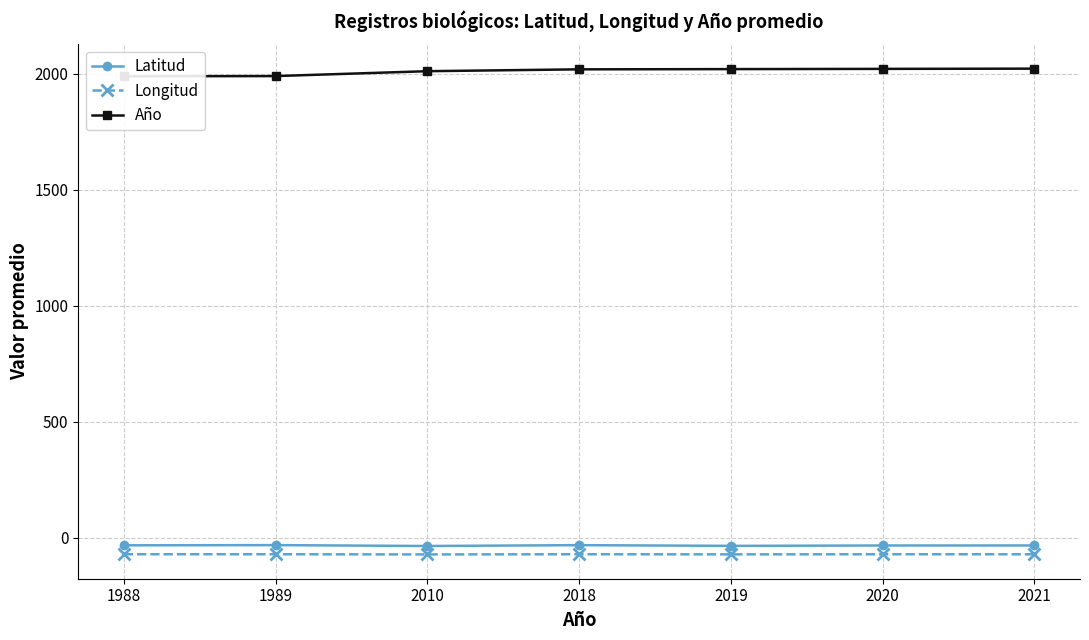

Which has a higher value, 2020 or 1989?

1989